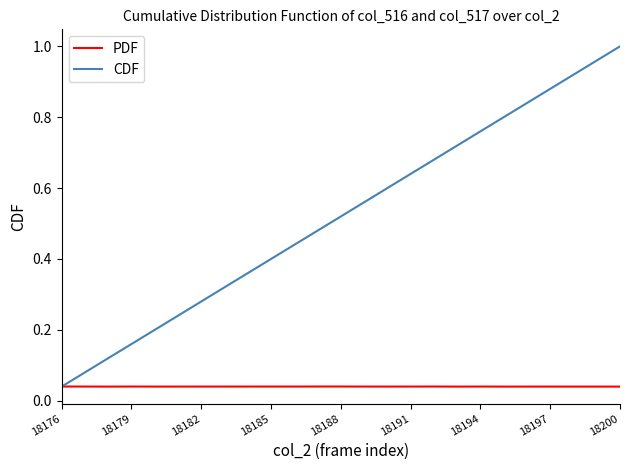

Which series has the largest total across all categories?

CDF